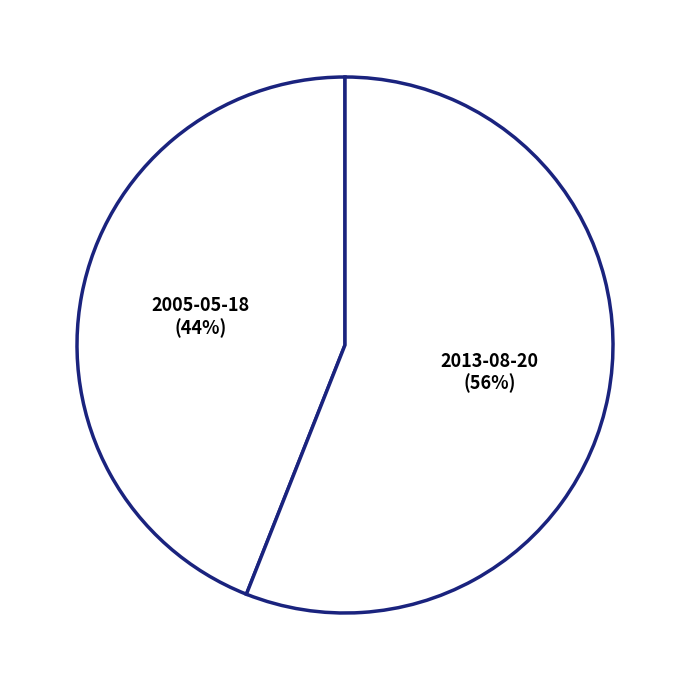

To the nearest percent, what is the average slice percentage?

50%